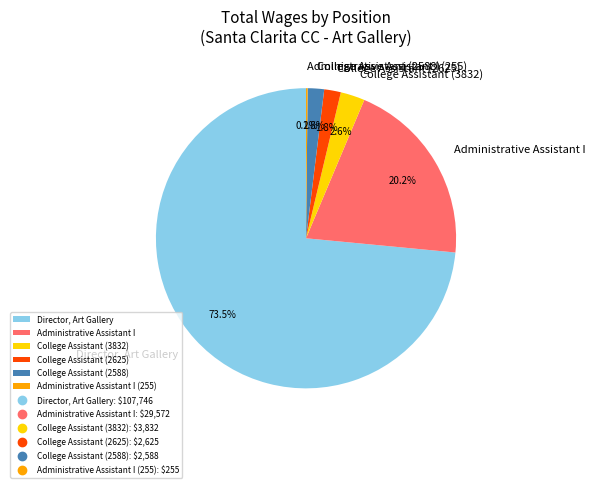

Which category has the biggest portion of the pie?

Director, Art Gallery